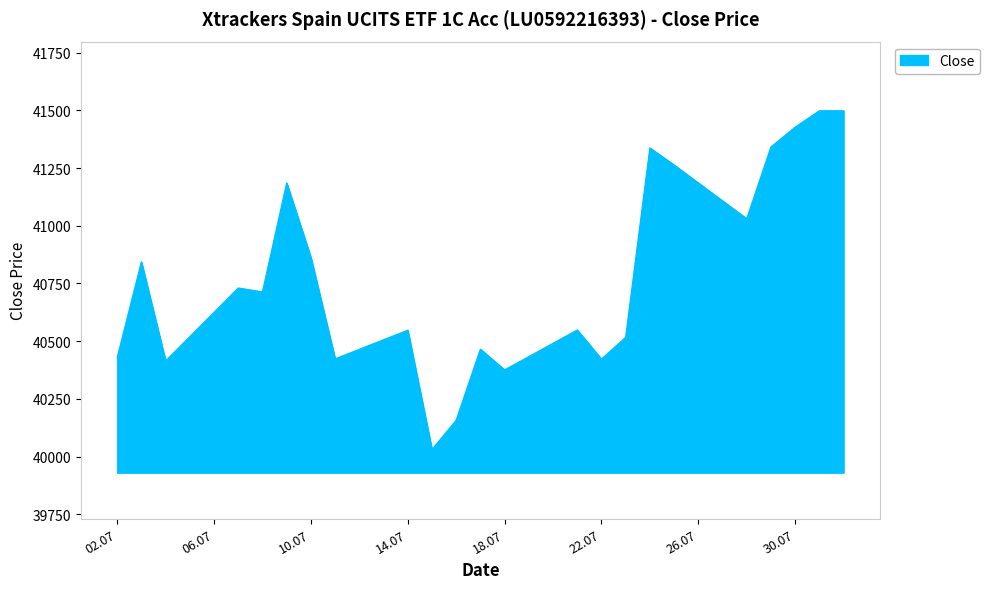

How many lines are shown in the chart?

1